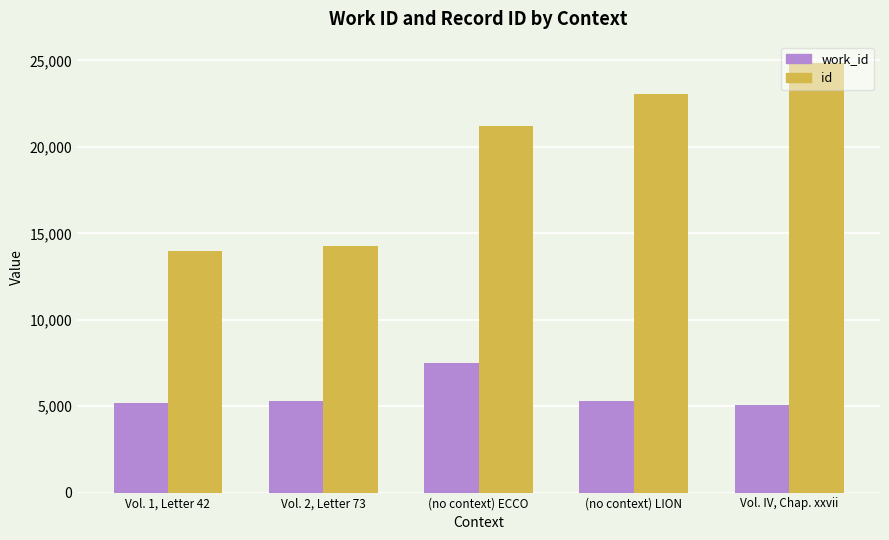

What is the difference between the second highest and second lowest values in the work_id series?

132